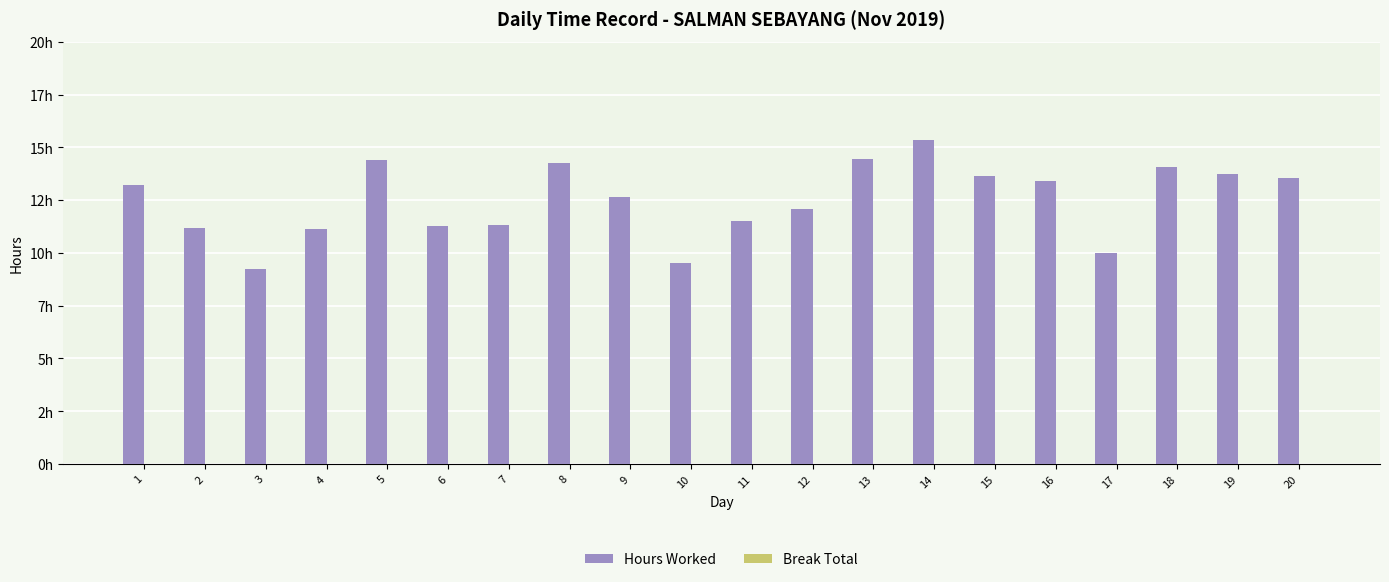

Are the bars grouped side by side (vs. stacked)?

No